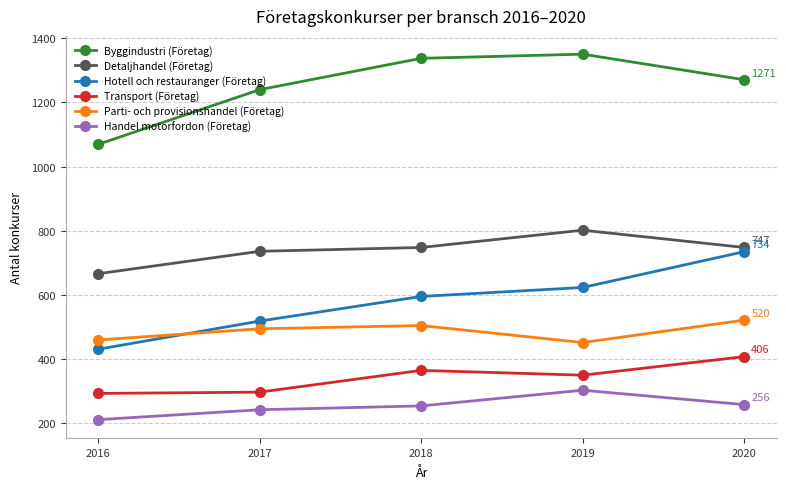

Where is the first local maximum for Handel motorfordon (Företag)?

2019